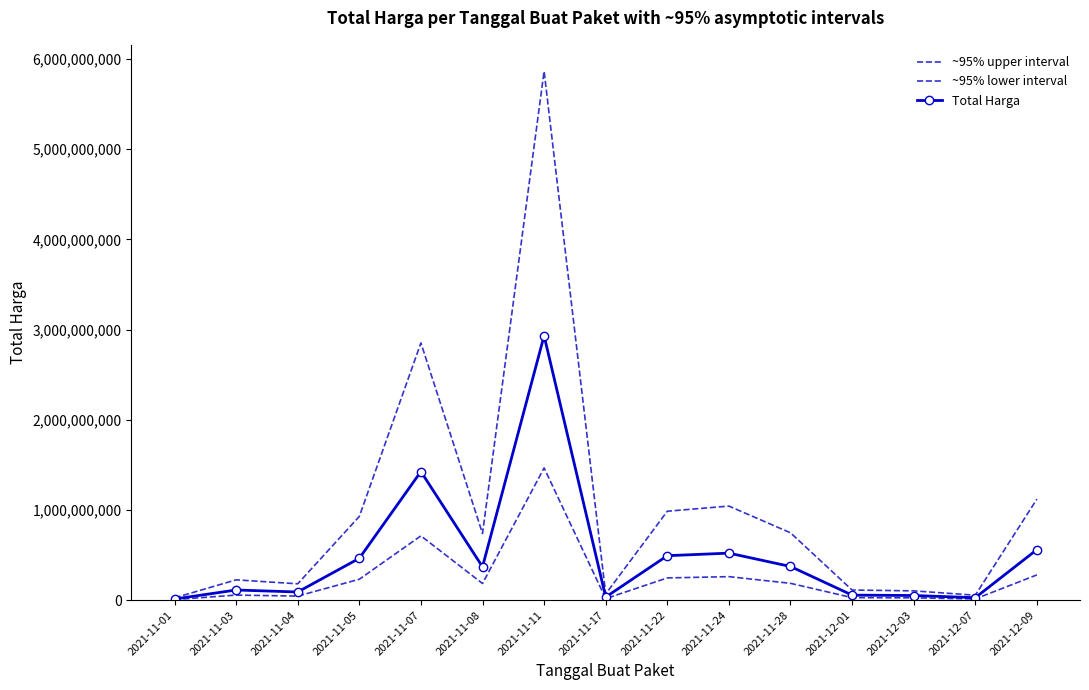

True or false: Total Harga and ~95% lower interval cross at least once.

False